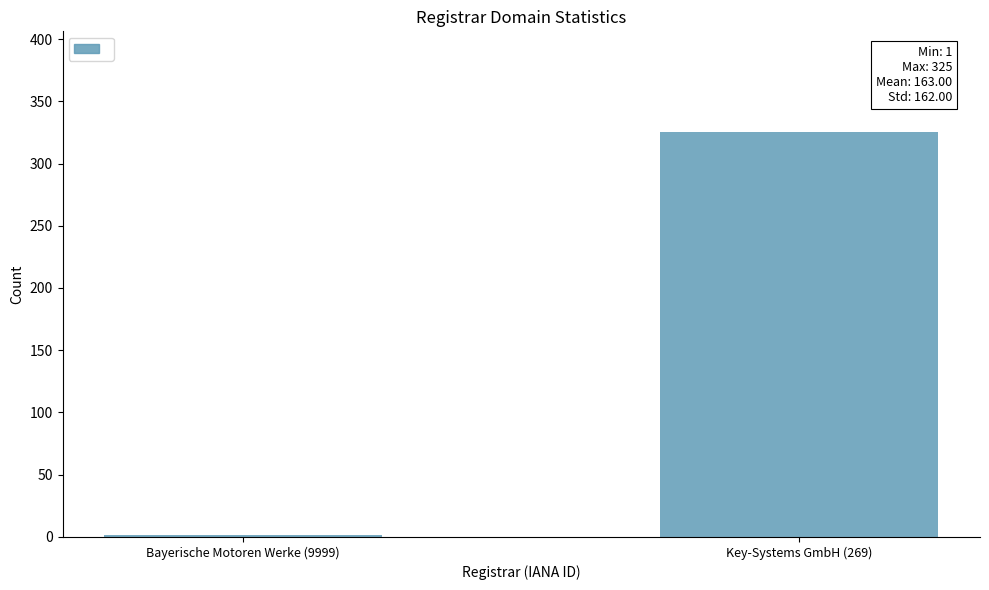

The value at Key-Systems GmbH (269) is 205. True or false?

False